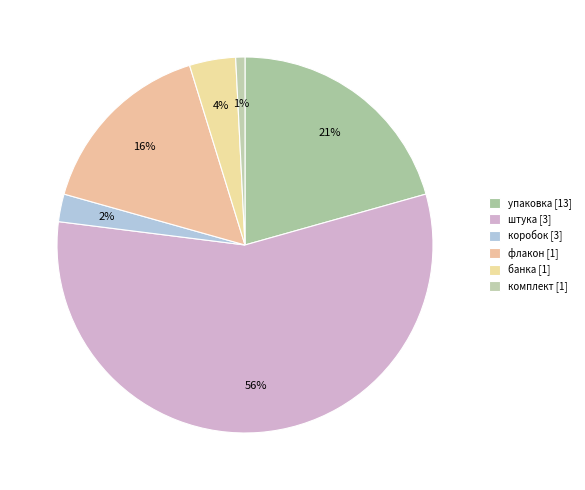

How many segments does this pie chart have?

6